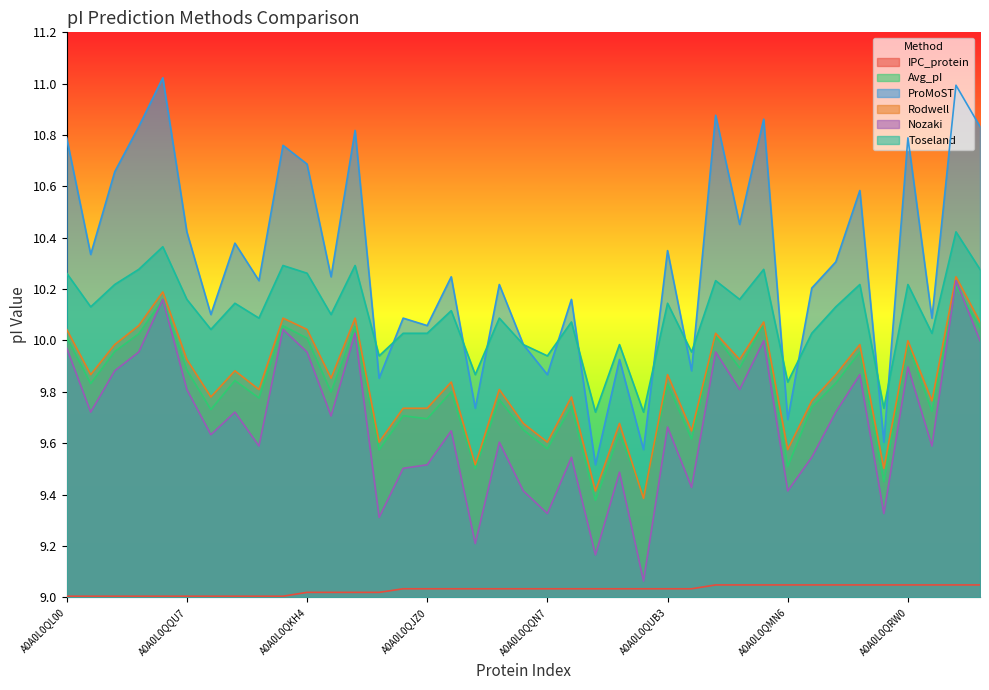

What is the label of the 30th point from the right?

A0A0L0QW79